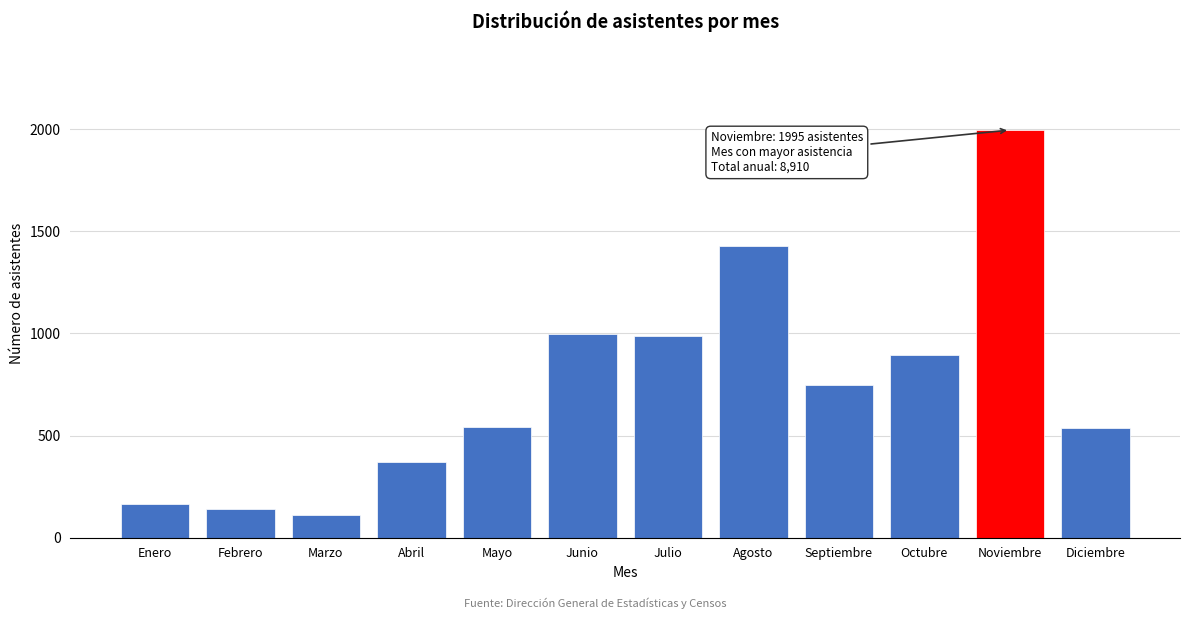

What is the sum of all values?

8910